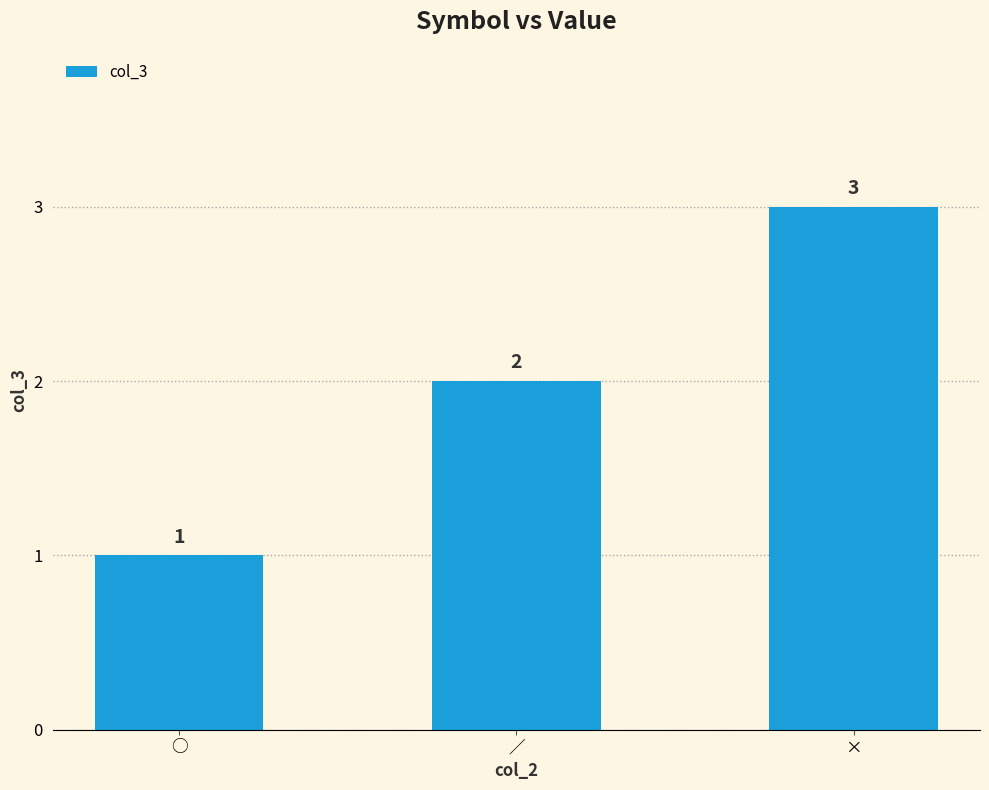

Reading left to right, extract all data points from this chart.

○=1	／=2	×=3